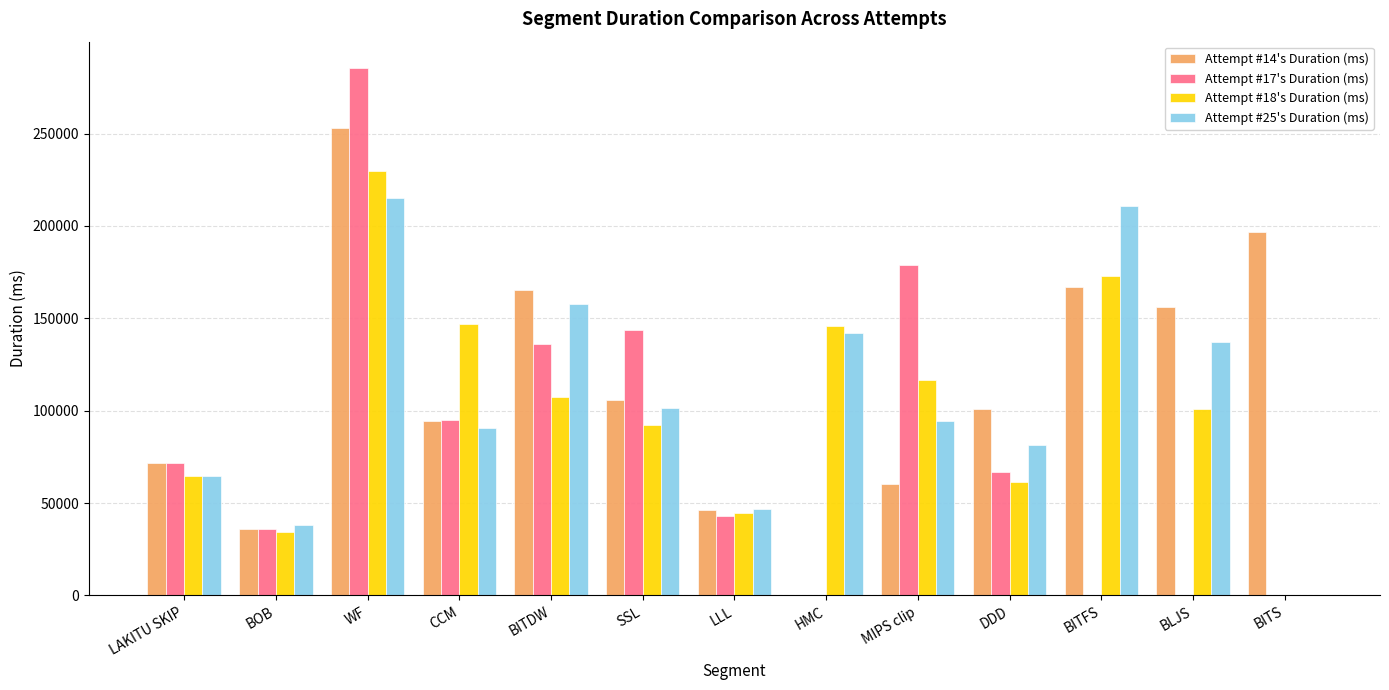

How many distinct data groups are displayed?

4